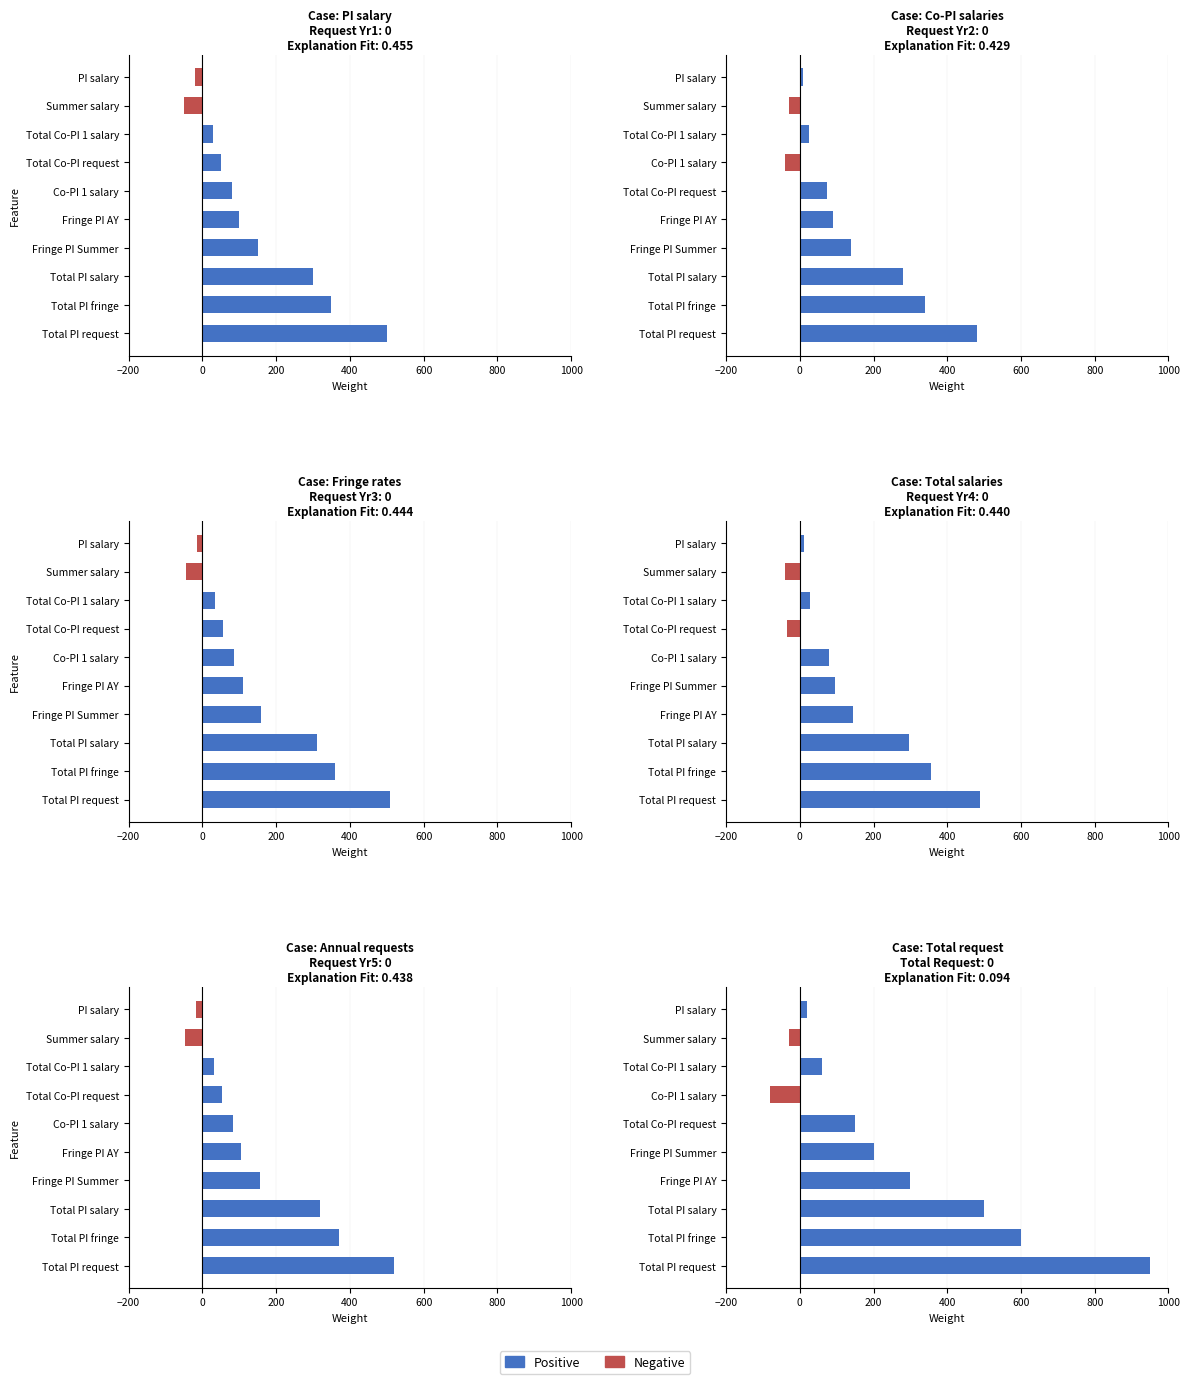

Are the bars grouped side by side (vs. stacked)?

No